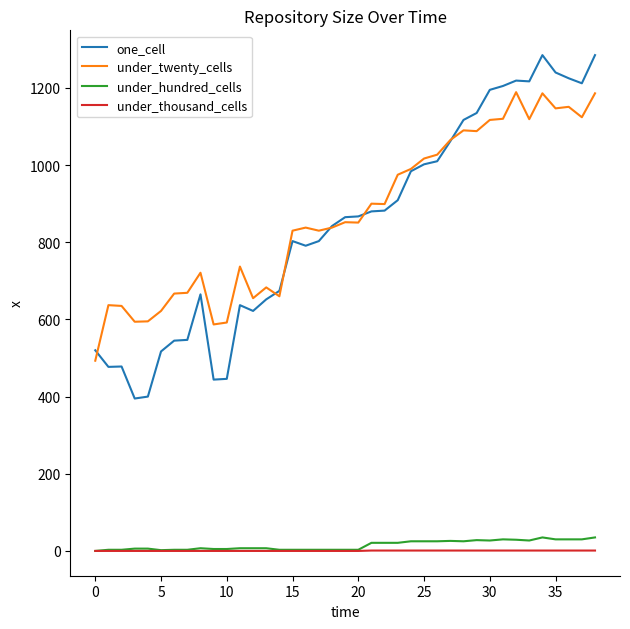

What is the lowest value of the under_twenty_cells series?

493